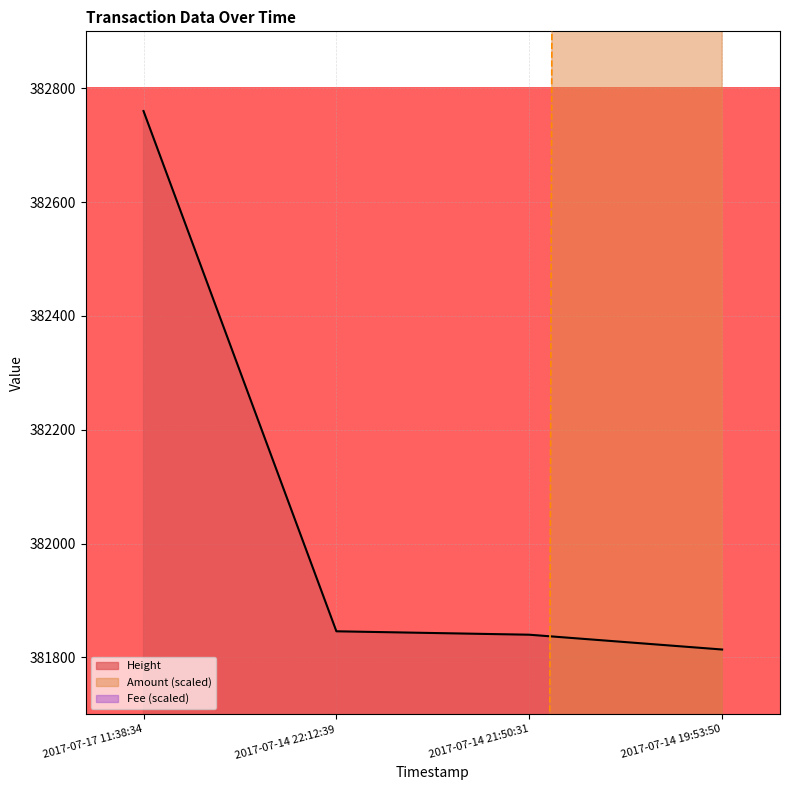

Between 2017-07-17 11:38:34 and 2017-07-14 21:50:31, which is larger?

2017-07-17 11:38:34